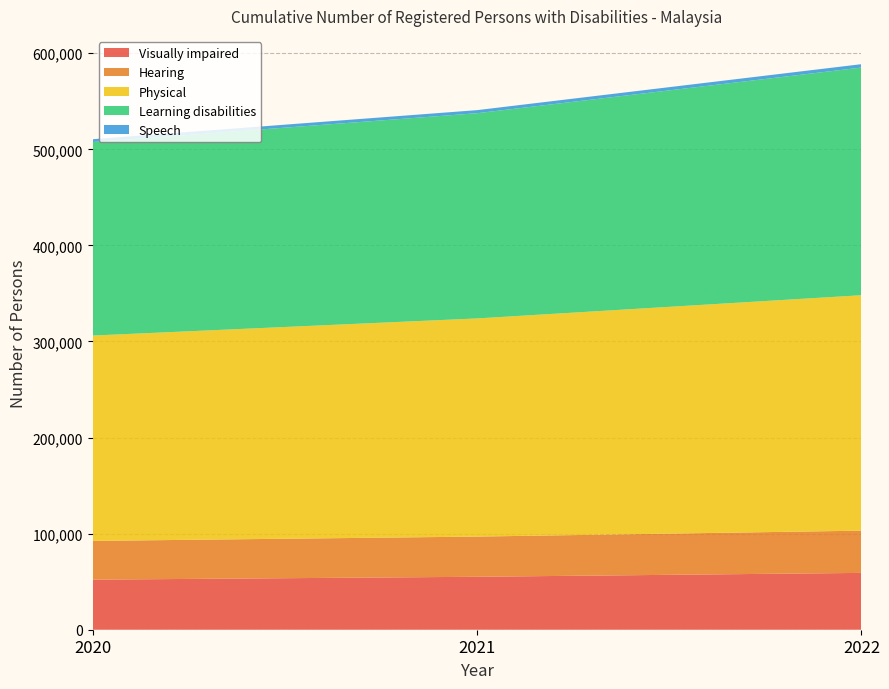

What is the maximum value for Visually impaired?

59143